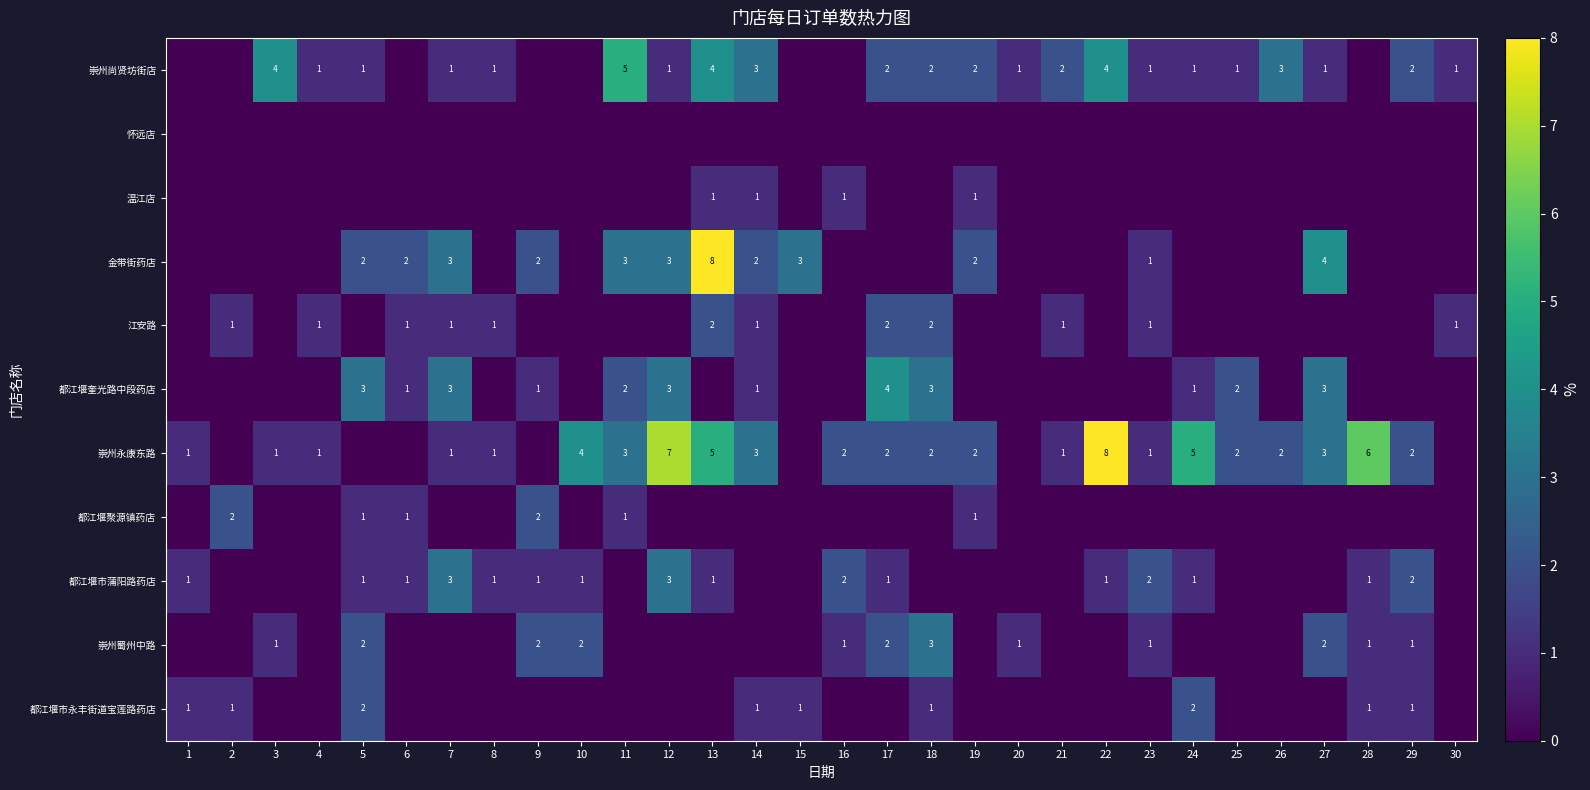

Which label corresponds to the smallest value in the chart?

1